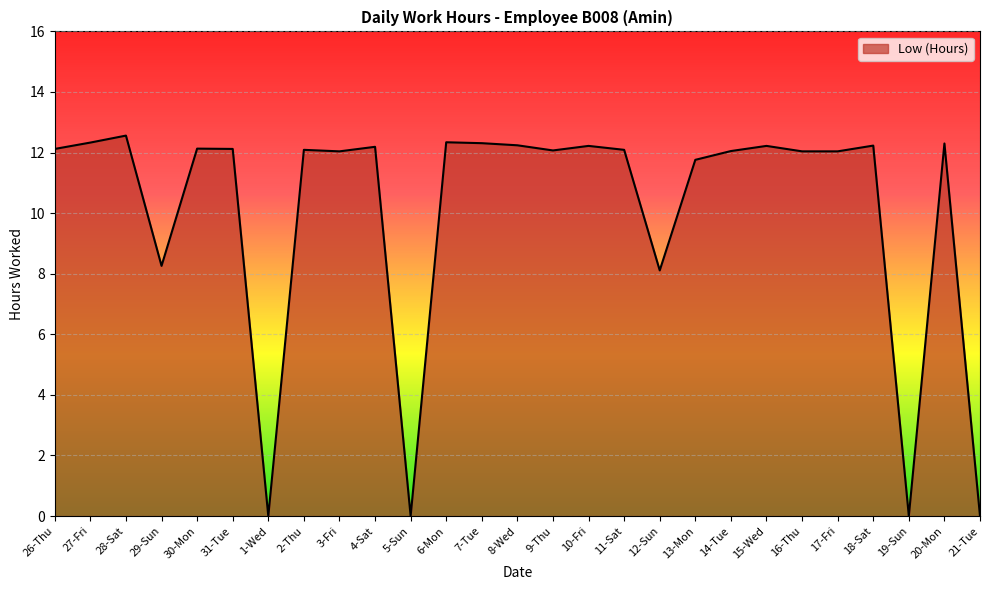

The value at 9-Thu is 4.2. True or false?

False